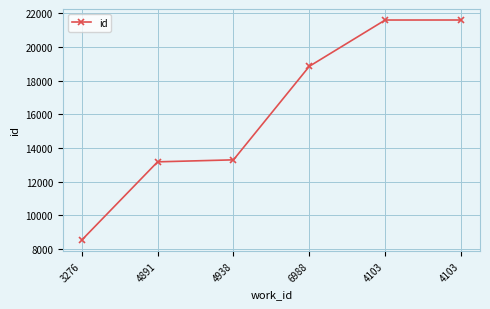

Count the number of categories in the chart.

6